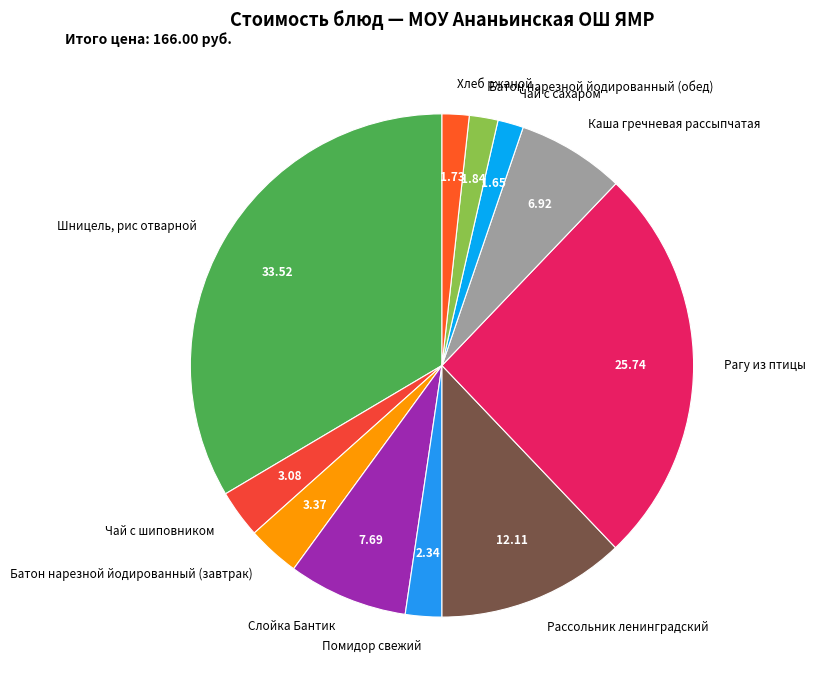

How many slices are in this pie chart?

11